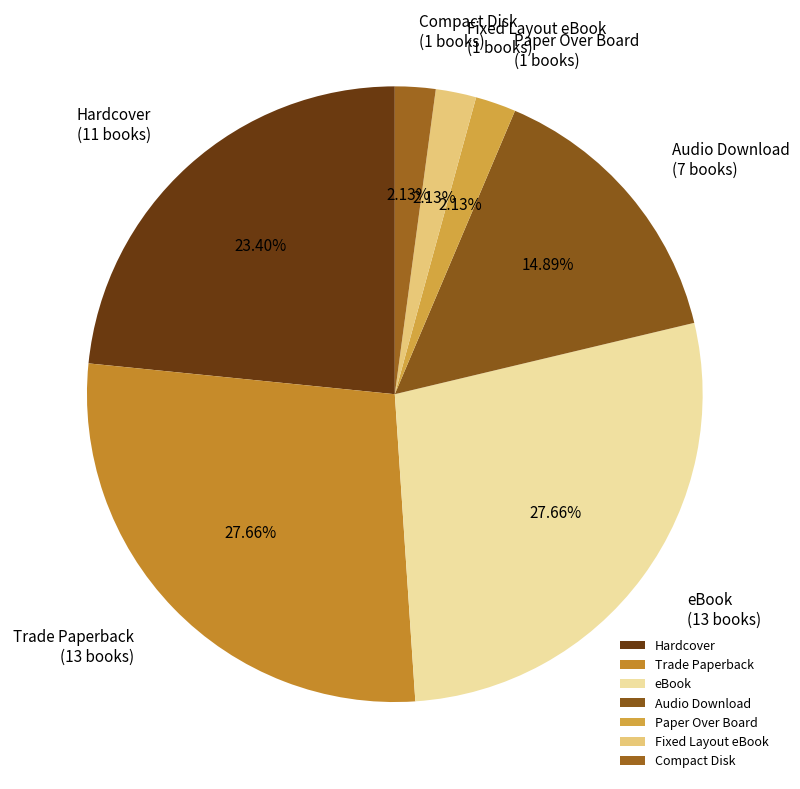

To the nearest percent, what percentage of the pie is Fixed Layout eBook?

2%